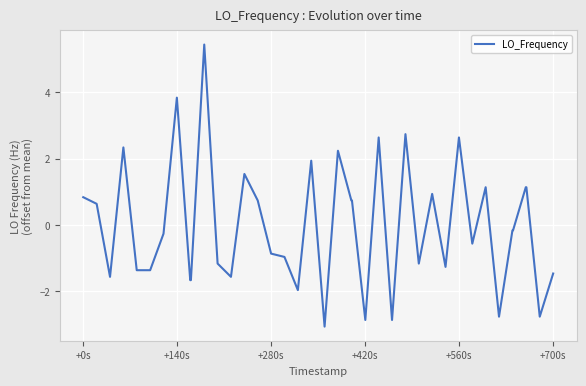

What is the smallest value displayed?

-3.1